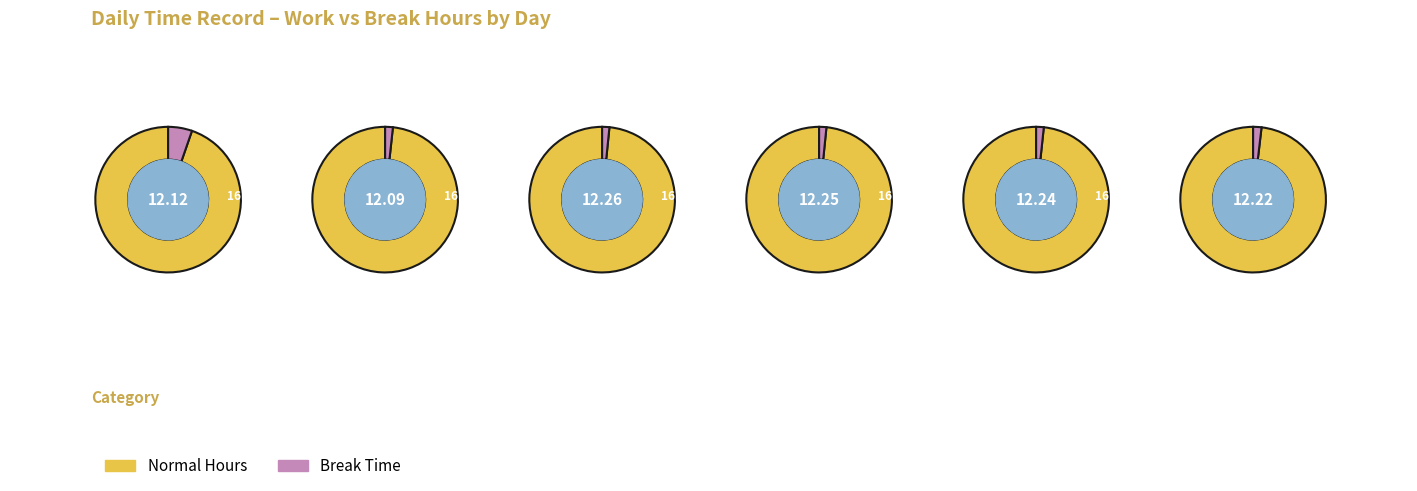

What is the difference between the highest and lowest values at 3?

12.1